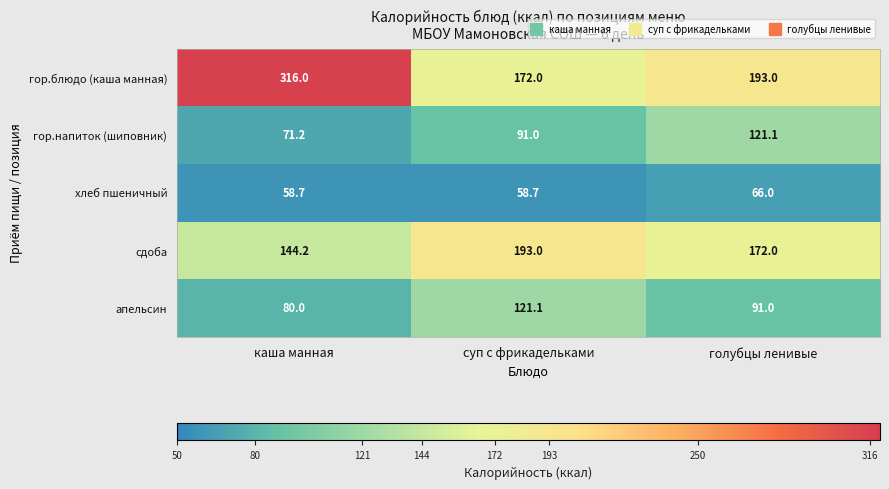

What is the average value of the хлеб пшеничный series?

61.1